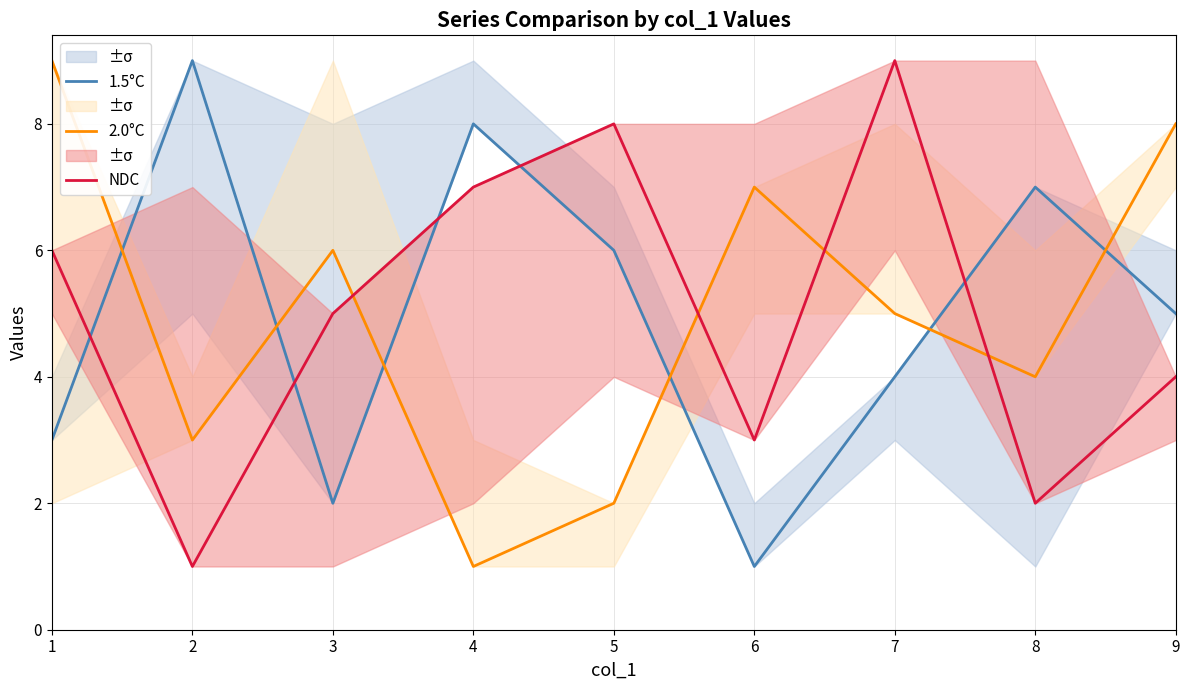

Rank the series at 6 from lowest to highest value.

1.5°C, NDC, 2.0°C